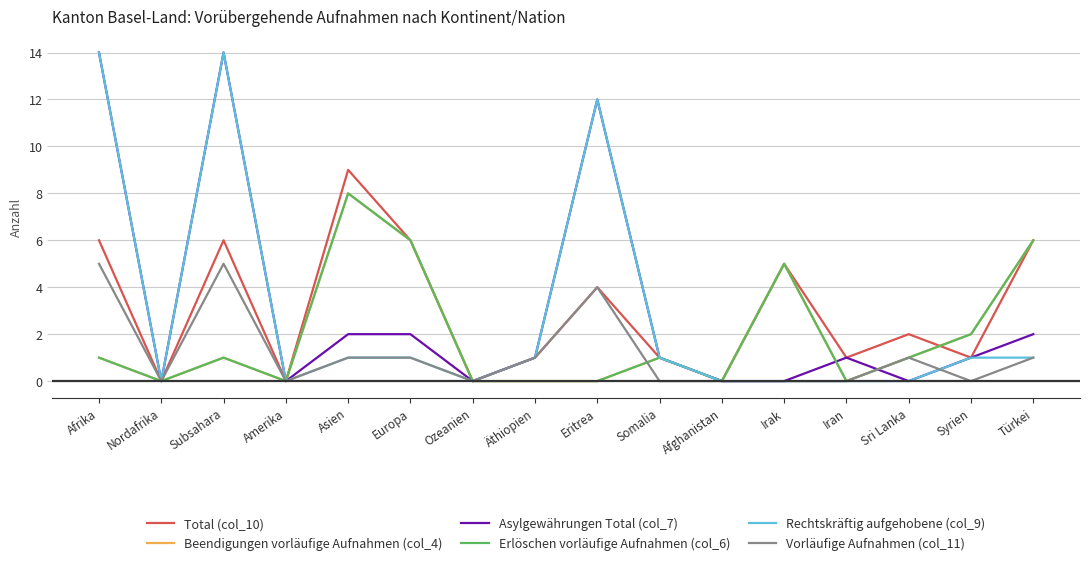

True or false: Vorläufige Aufnahmen (col_11) has more than 1 interior local peaks.

True